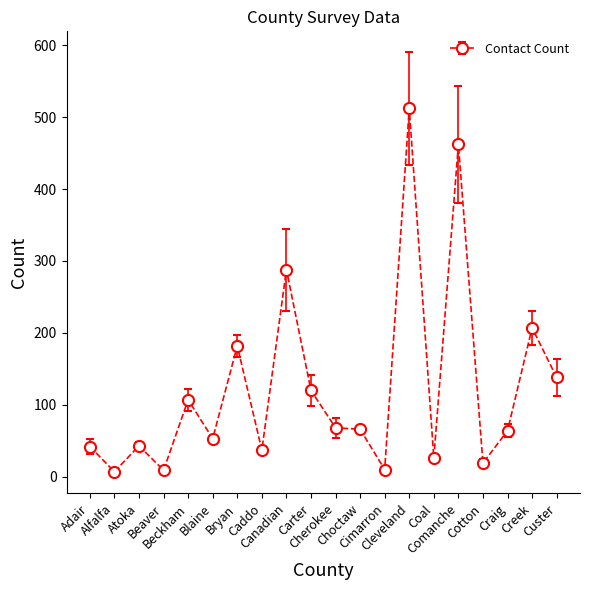

What is the greatest value displayed?

512